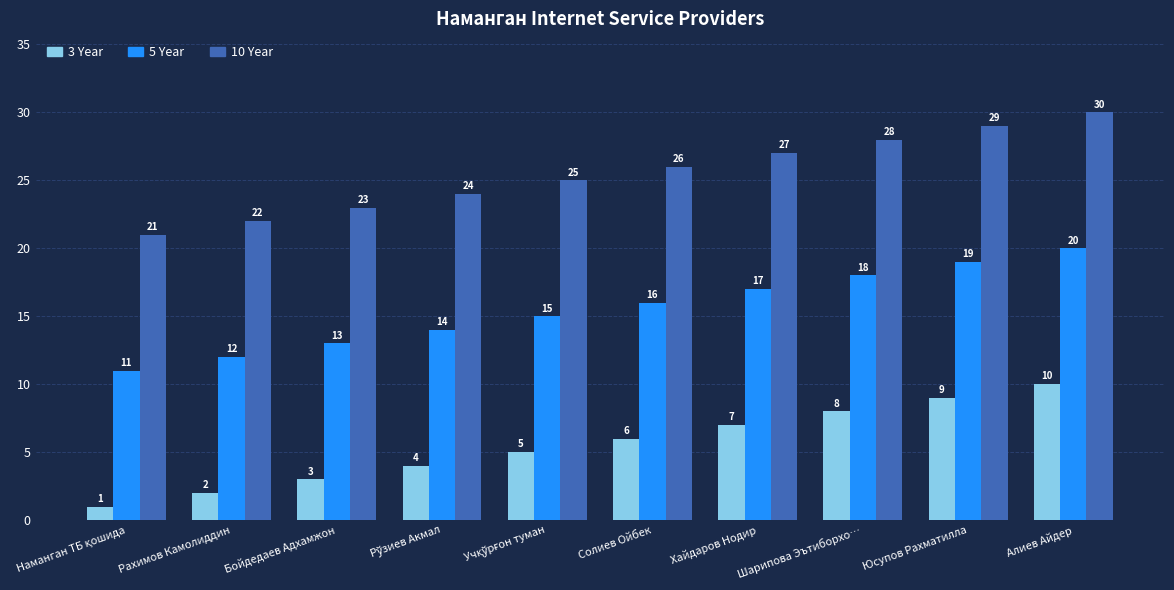

How many distinct data groups are displayed?

3